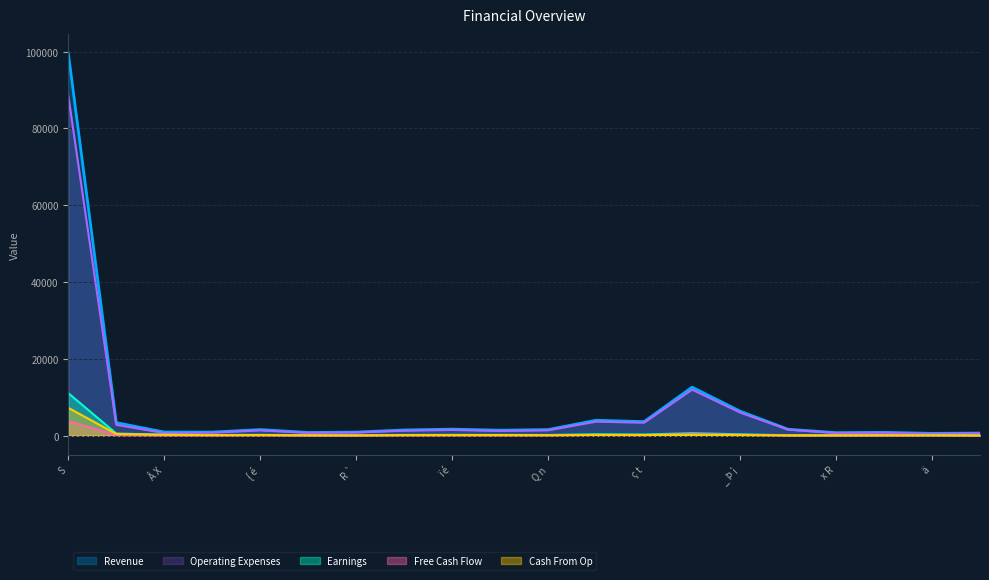

At which category does Operating Expenses reach its first local valley?

Â X